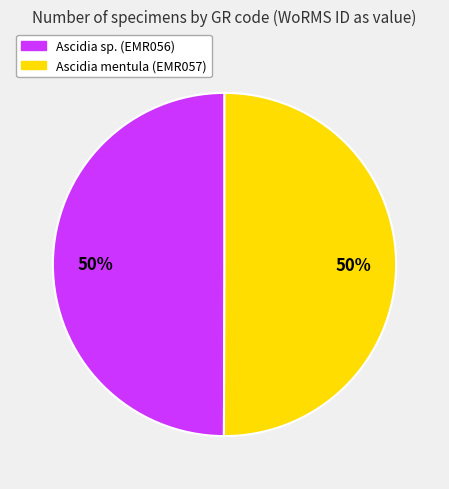

What is the ratio of the value at Ascidia sp. (EMR056) to the value at Ascidia mentula (EMR057)?

1.0